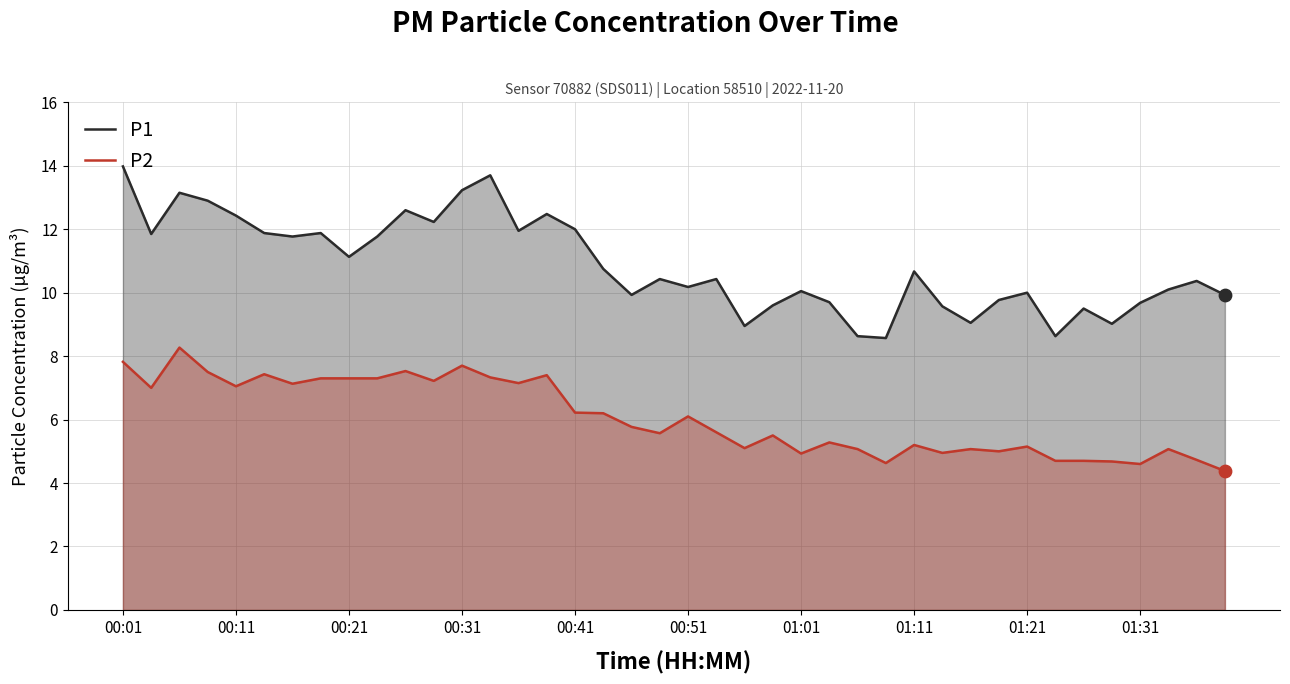

At which category is the sum across all series the highest?

00:01